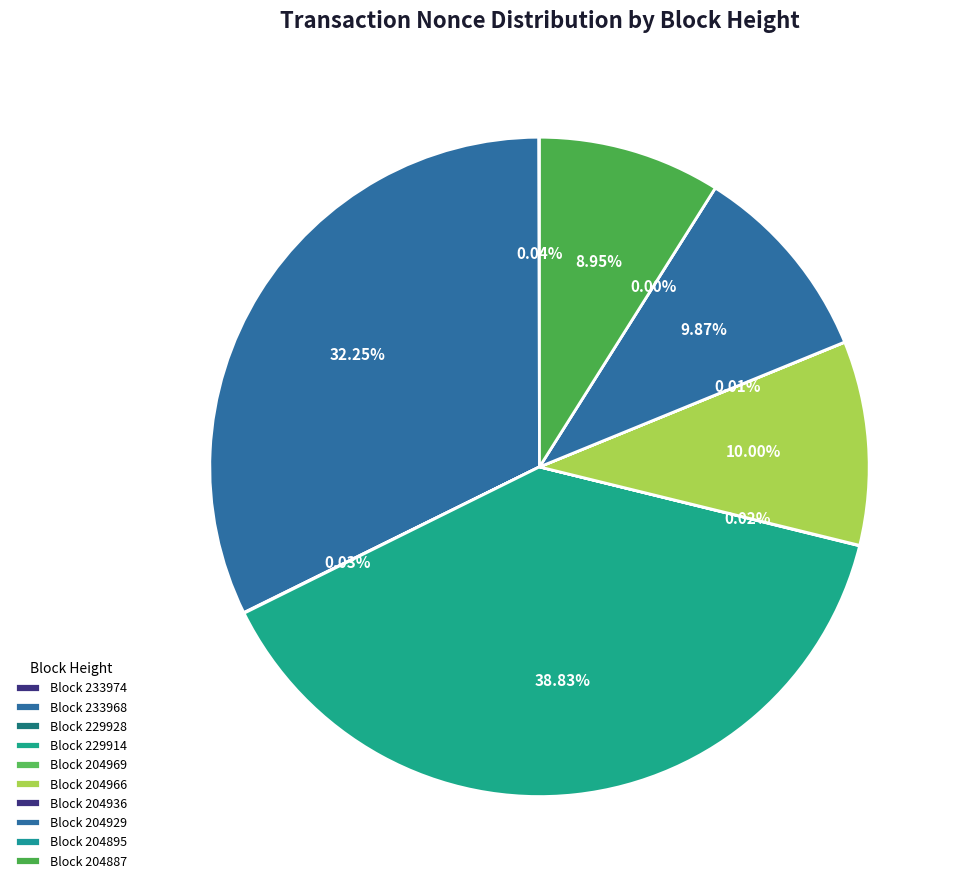

How much of the chart is everything except 233968?

67.8%